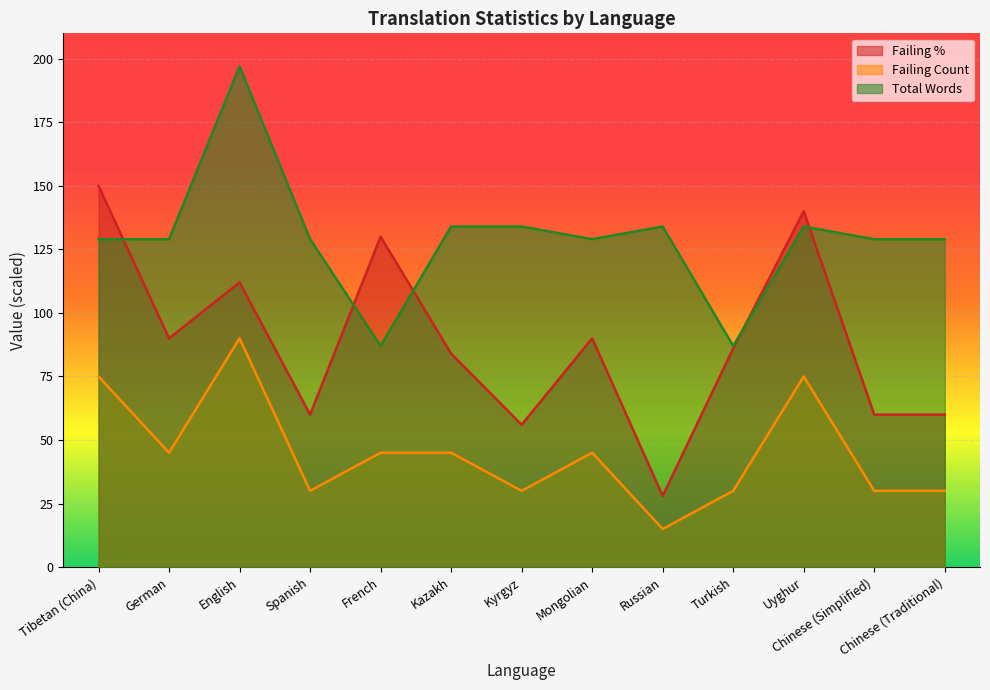

Which series changed the most between German and Uyghur?

Failing %